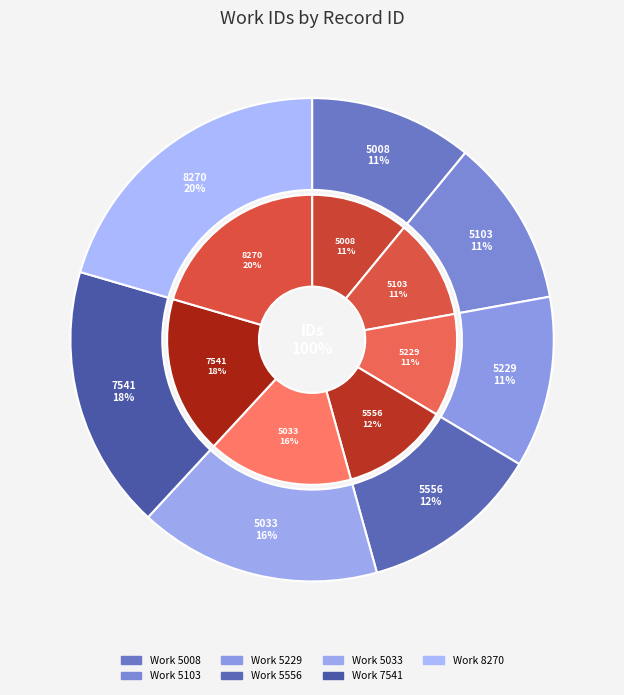

To the nearest percent, what percentage of the pie is 8270?

20%